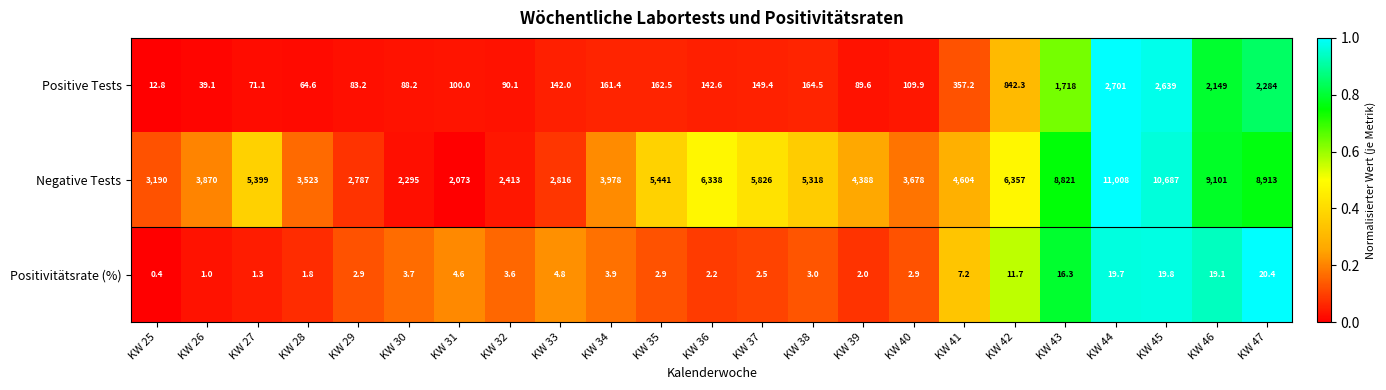

At how many categories does at least one series exceed 0?

23